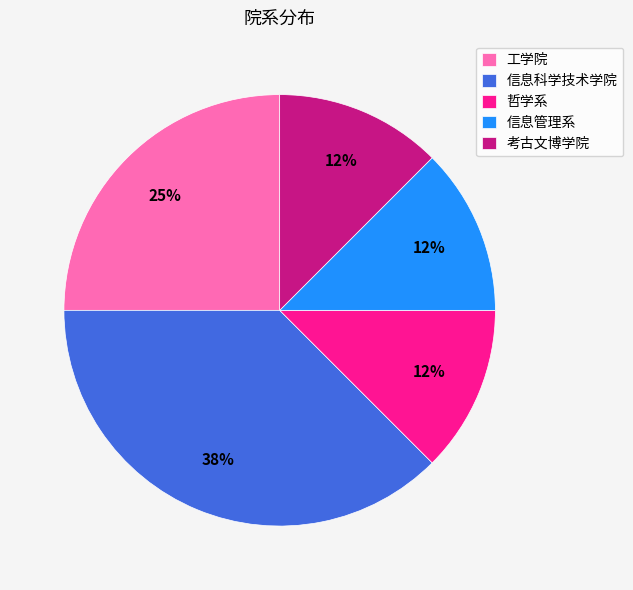

What percentage is the 工学院 slice, to the nearest percent?

25%